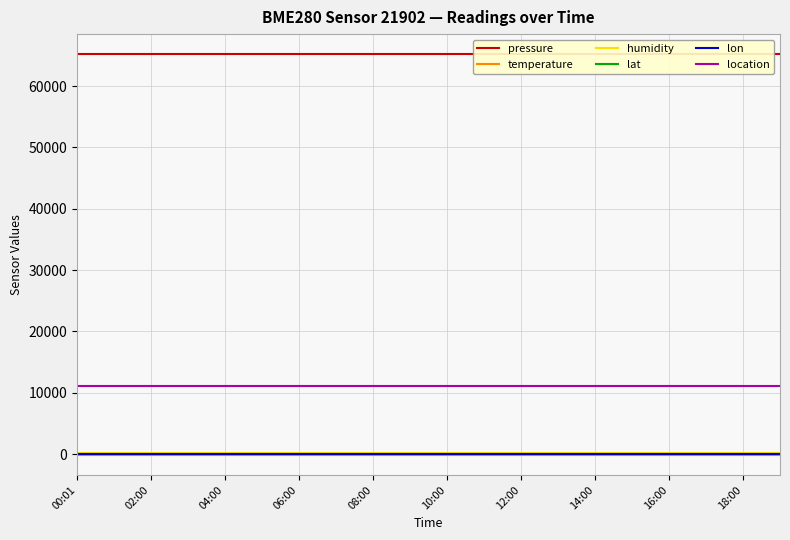

True or false: lon and location cross at least once.

False